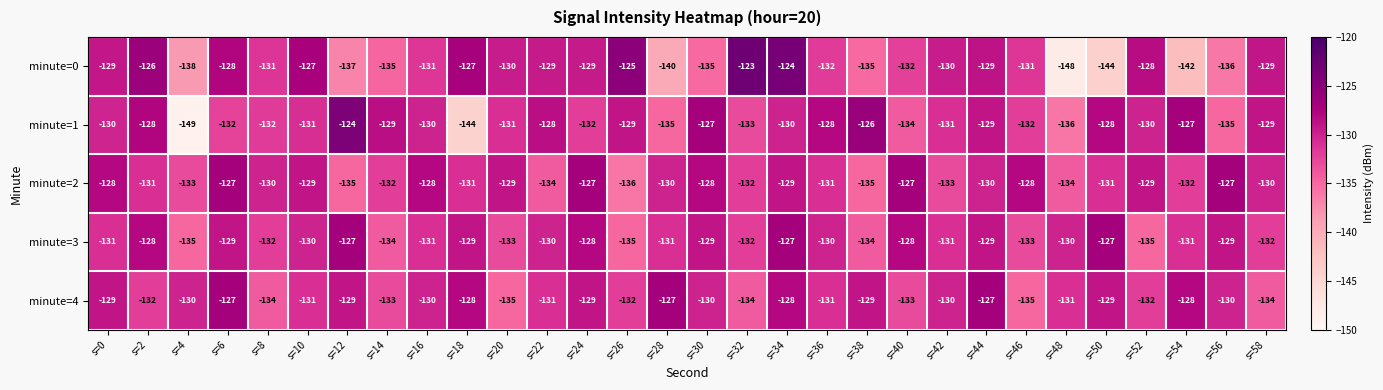

At which category does the chart reach its minimum across all series?

s=4